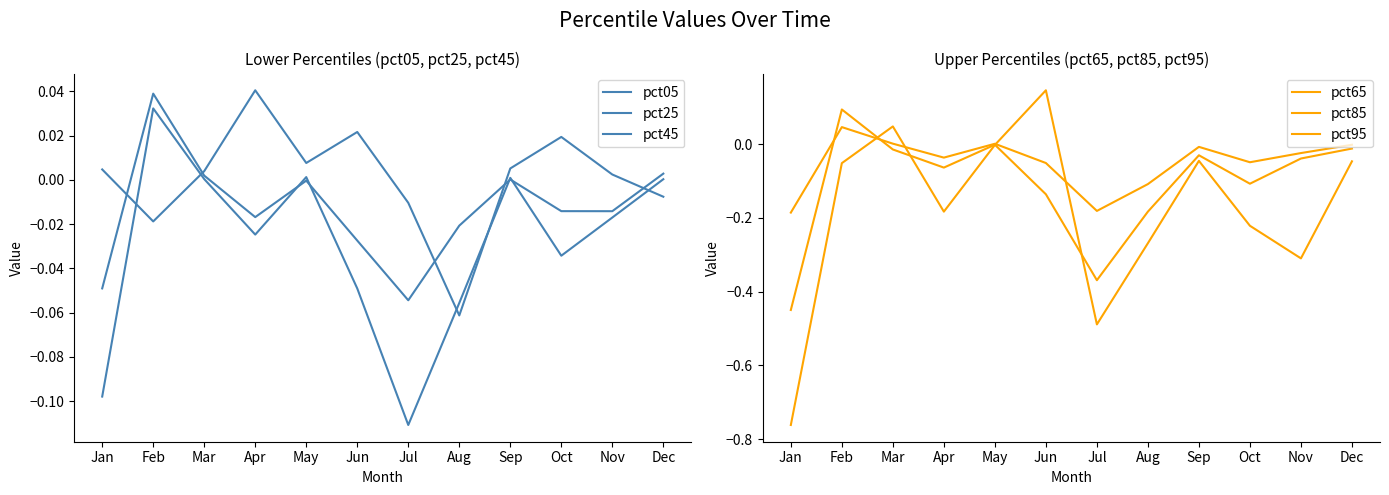

Which label corresponds to the smallest value in the chart?

Jan